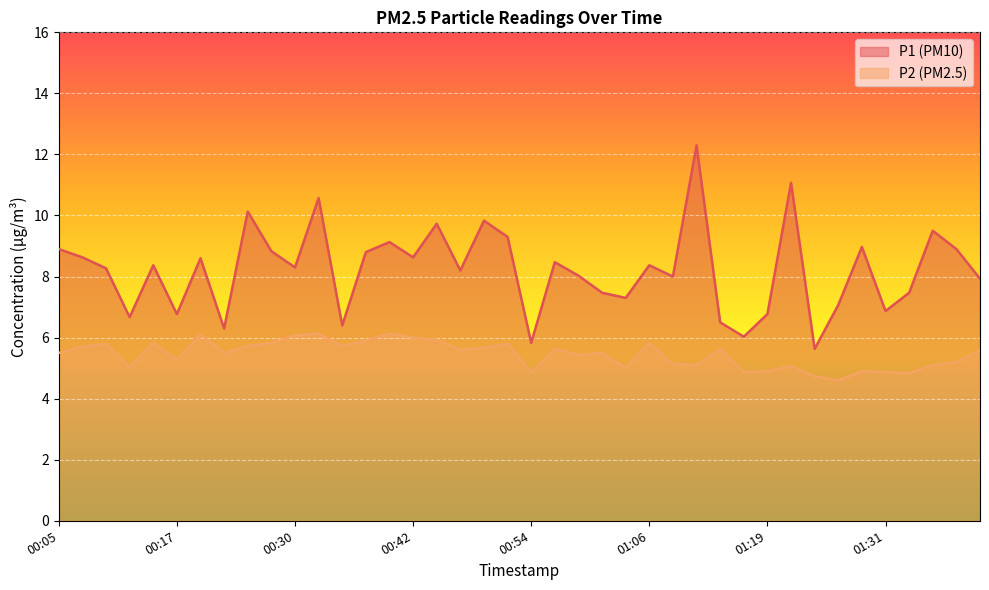

In P1, how many points are higher than both neighbors (excluding endpoints)?

13